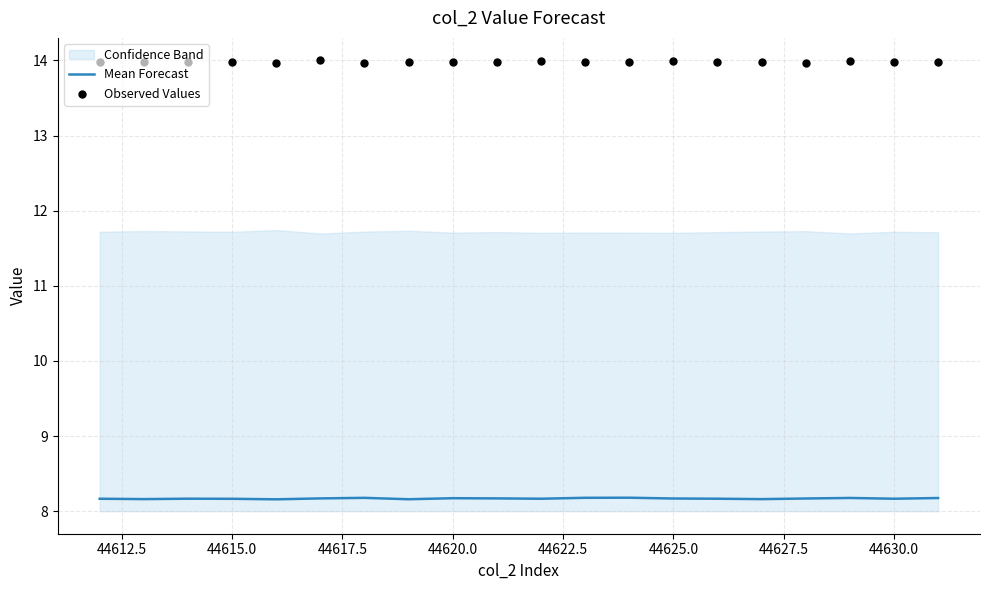

What is the total value across all series at 44615.0?

22.1